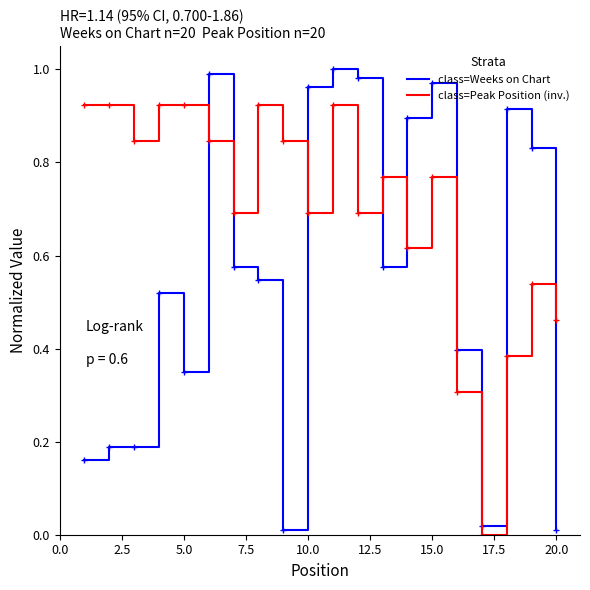

Which series has the widest spread of values?

class=Weeks on Chart